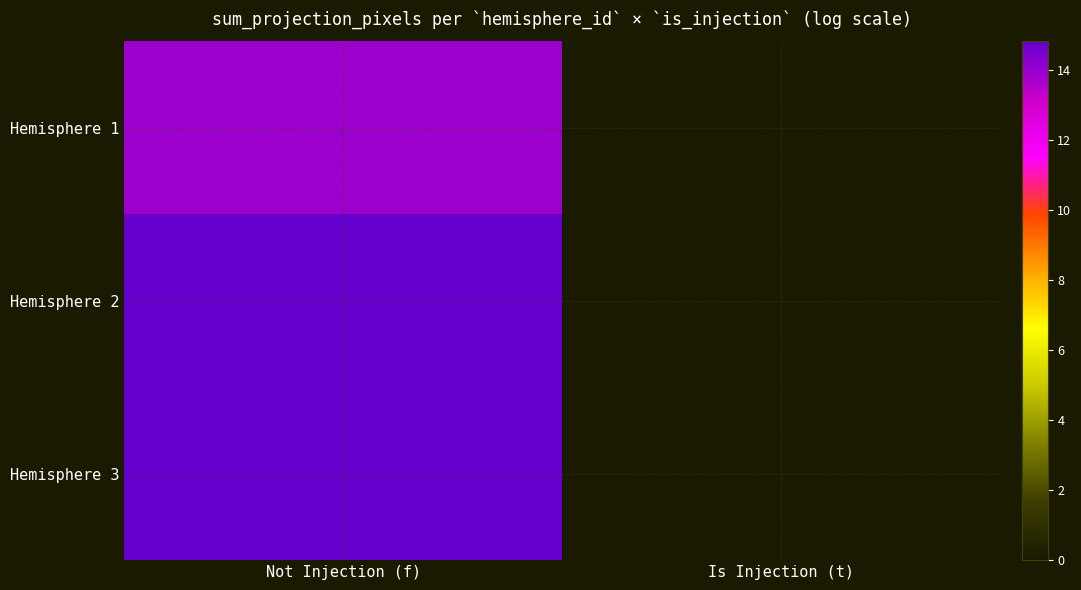

Rank the series by their maximum value, from lowest to highest.

Hemisphere 1, Hemisphere 2, Hemisphere 3